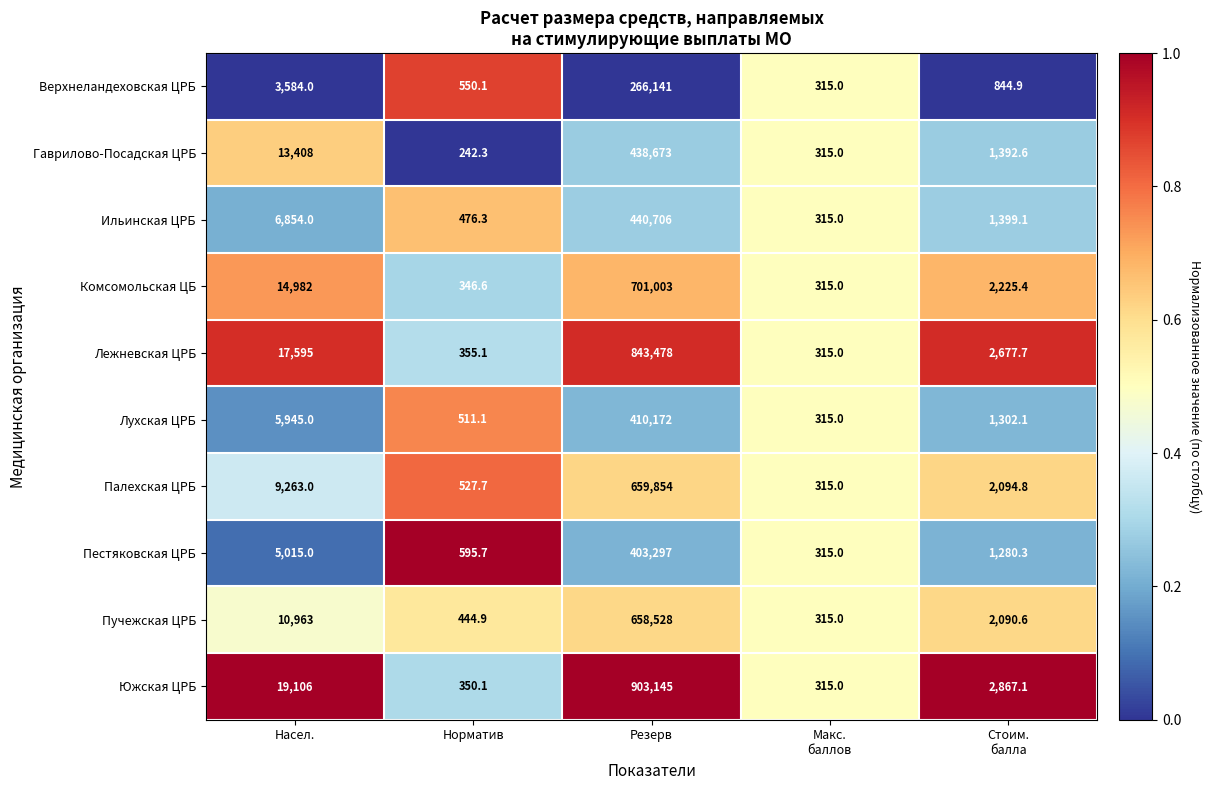

Rank the series by their maximum value, from highest to lowest.

Южская ЦРБ, Лежневская ЦРБ, Комсомольская ЦБ, Палехская ЦРБ, Пучежская ЦРБ, Ильинская ЦРБ, Гаврилово-Посадская ЦРБ, Лухская ЦРБ, Пестяковская ЦРБ, Верхнеландеховская ЦРБ